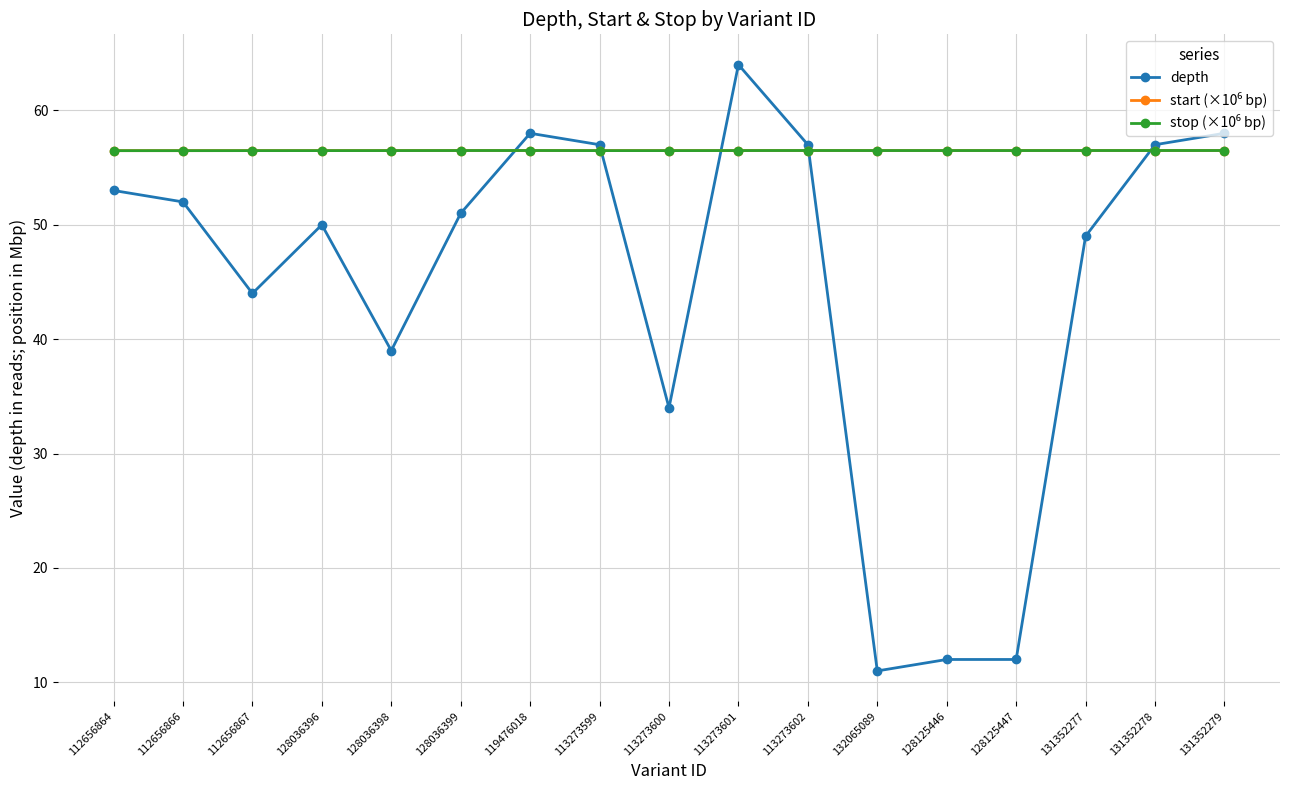

Which series has the largest range (max minus min)?

depth